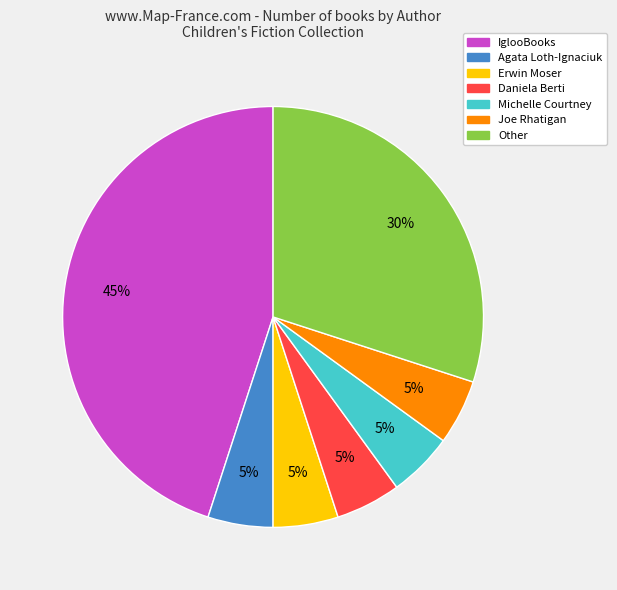

Does any single category account for the majority?

No